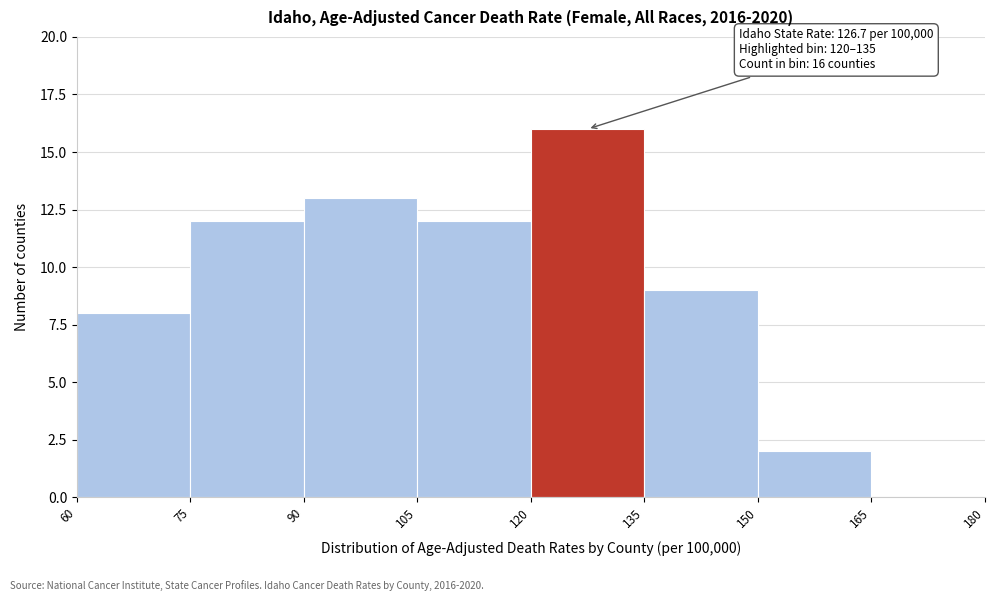

Over which range of the x-axis is the bar tallest?

120 to 135